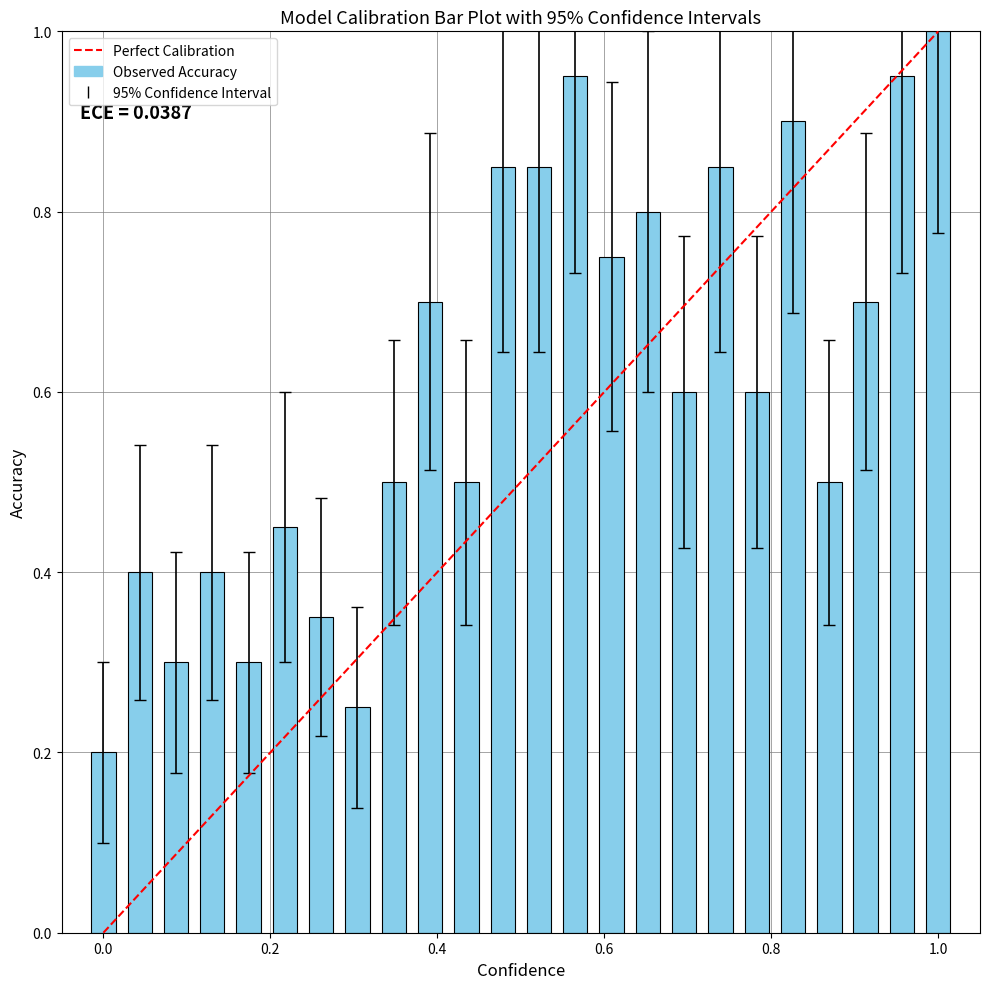

What is the difference between the second highest and second lowest values?

0.7